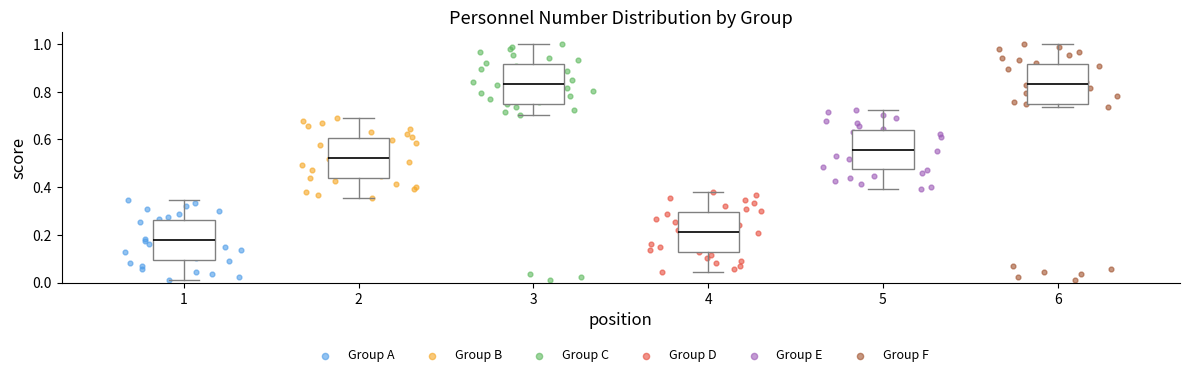

Reading left to right, read every box against the y-axis: the position of its median line, the range the box covers, and the ends of its whiskers. The values are not printed on the chart, so give them approximately, as read against the axis.

1: median 0.18, box 0.10 to 0.26, whiskers 0.02 to 0.34
2: median 0.52, box 0.44 to 0.60, whiskers 0.36 to 0.68
3: median 0.84, box 0.76 to 0.92, whiskers 0.70 to 1.00
4: median 0.22, box 0.12 to 0.30, whiskers 0.04 to 0.38
5: median 0.56, box 0.48 to 0.64, whiskers 0.40 to 0.72
6: median 0.84, box 0.76 to 0.92, whiskers 0.74 to 1.00